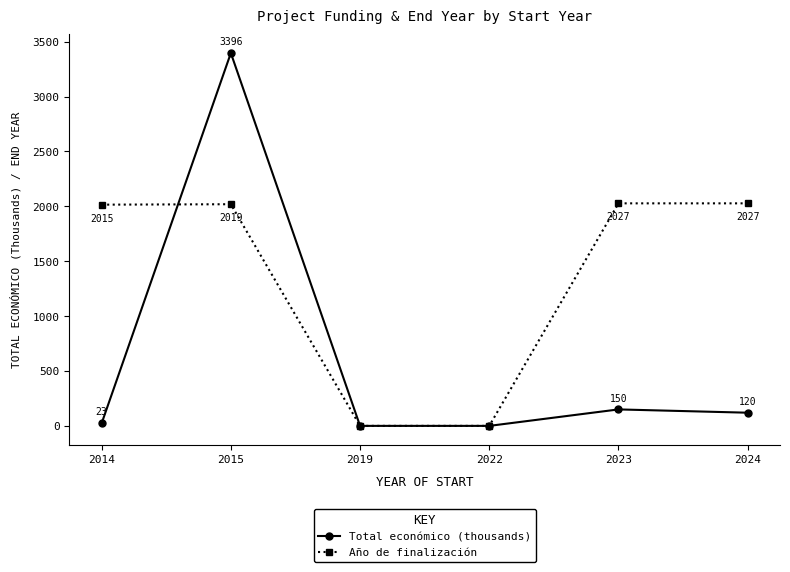

Rank the series by their average value, from lowest to highest.

Total económico (thousands), Año de finalización